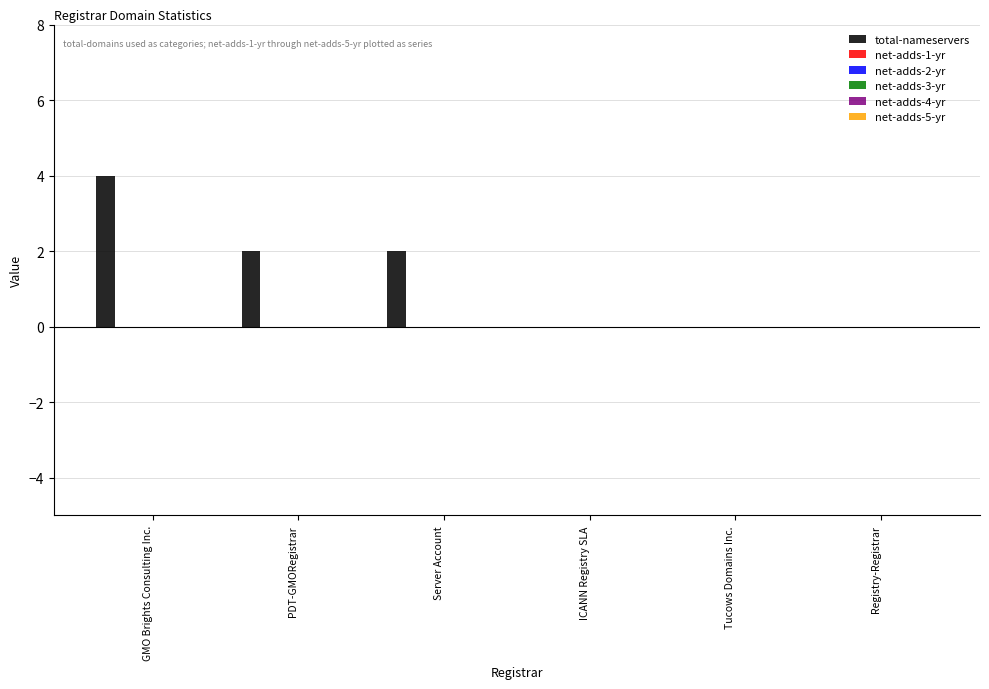

What is the sum of all values?

8